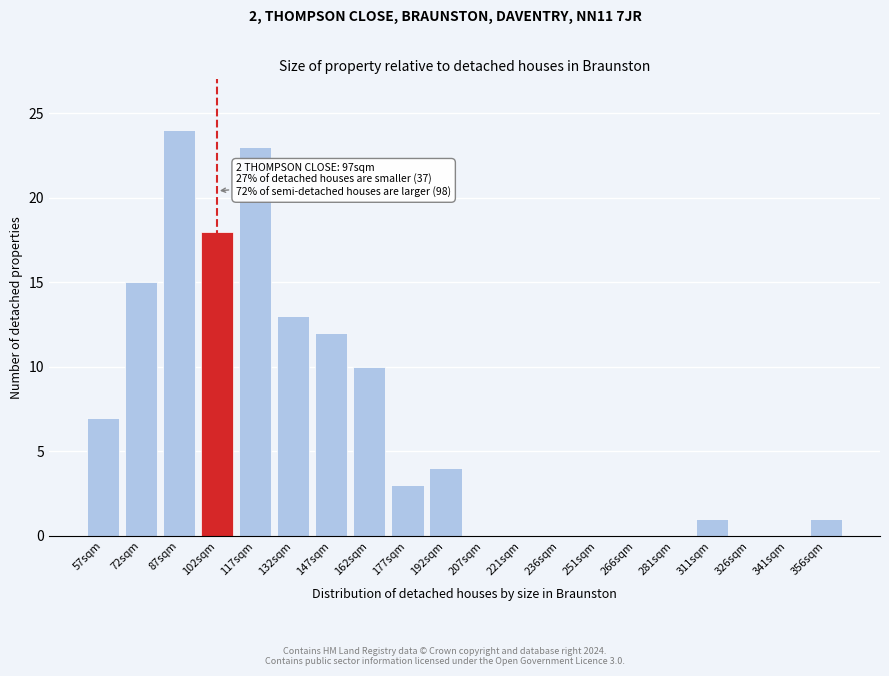

Reading left to right, list all the values displayed in this chart.

57sqm=7	72sqm=15	87sqm=24	102sqm=18	117sqm=23	132sqm=13	147sqm=12	162sqm=10	177sqm=3	192sqm=4	207sqm=0	221sqm=0	236sqm=0	251sqm=0	266sqm=0	281sqm=0	311sqm=1	326sqm=0	341sqm=0	356sqm=1